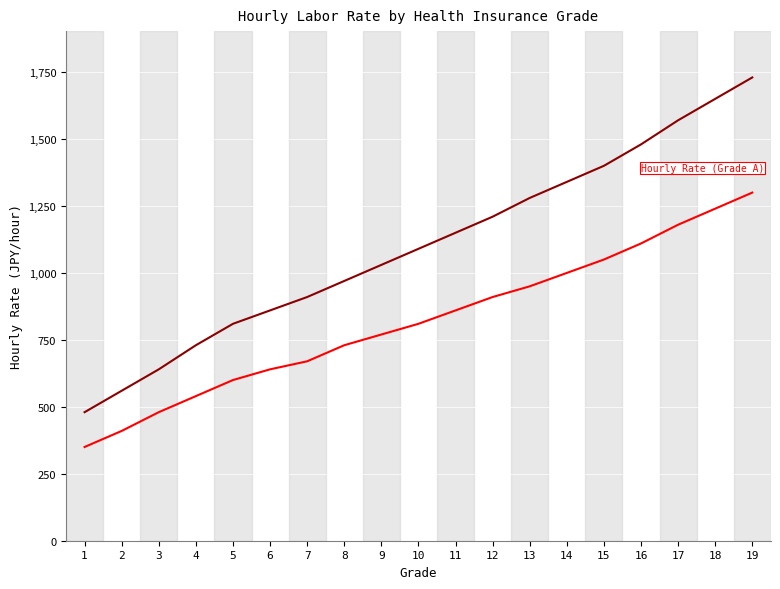

At which category is the sum across all series the highest?

19